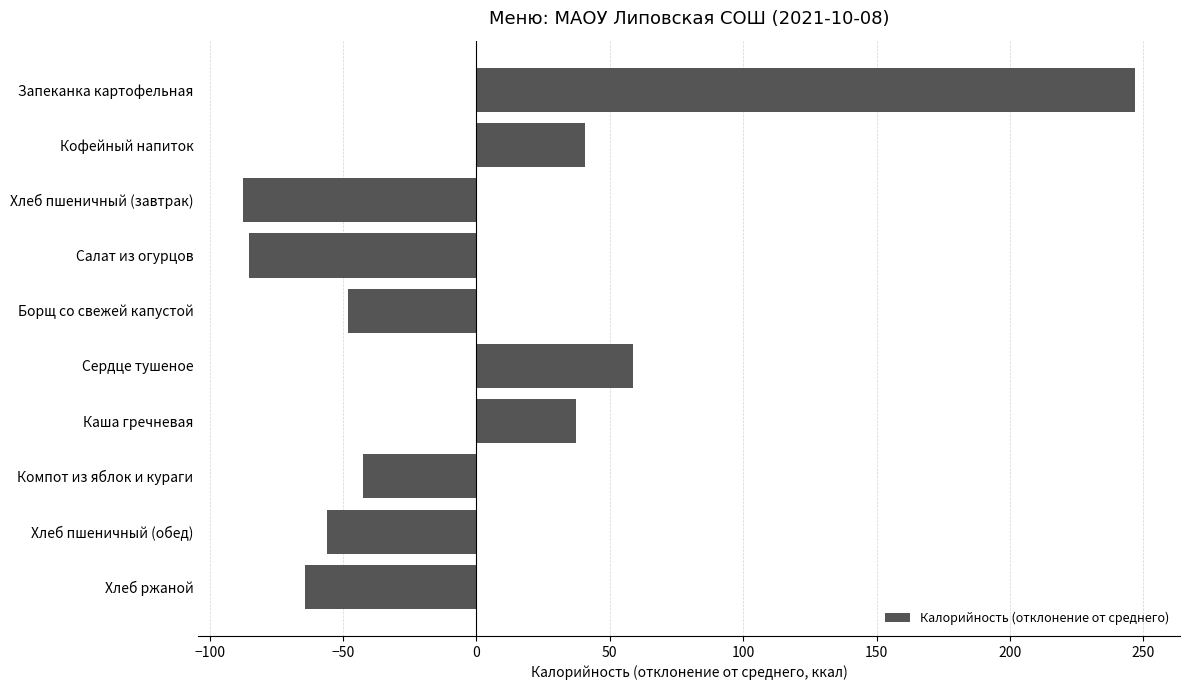

What is the label of the 1st bar from the bottom?

Хлеб ржаной